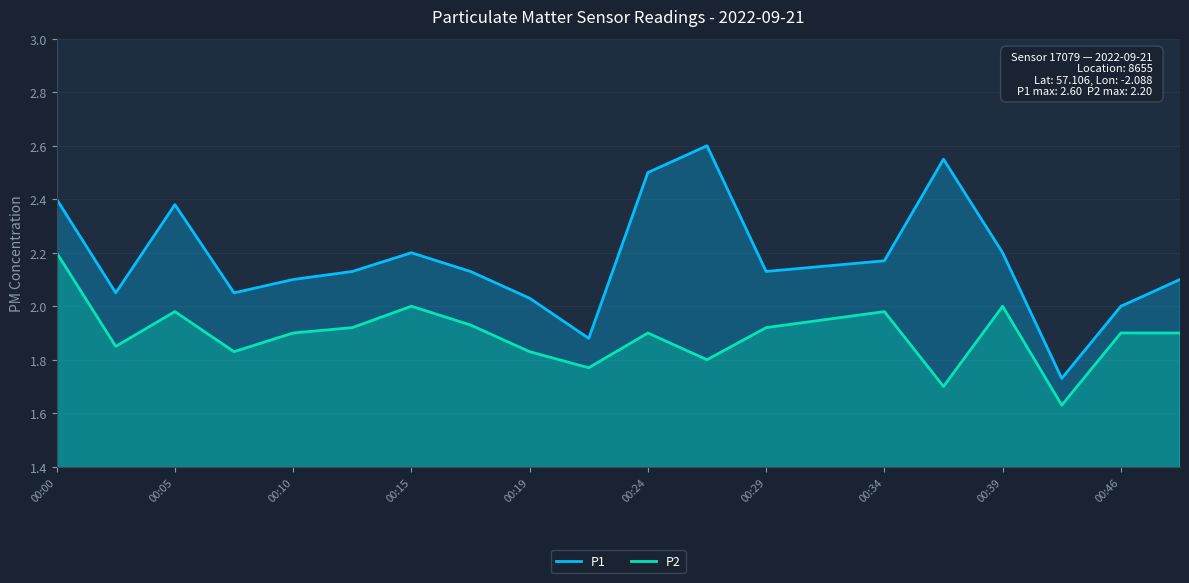

Between 00:24 and 00:34, which series saw the biggest shift?

P1